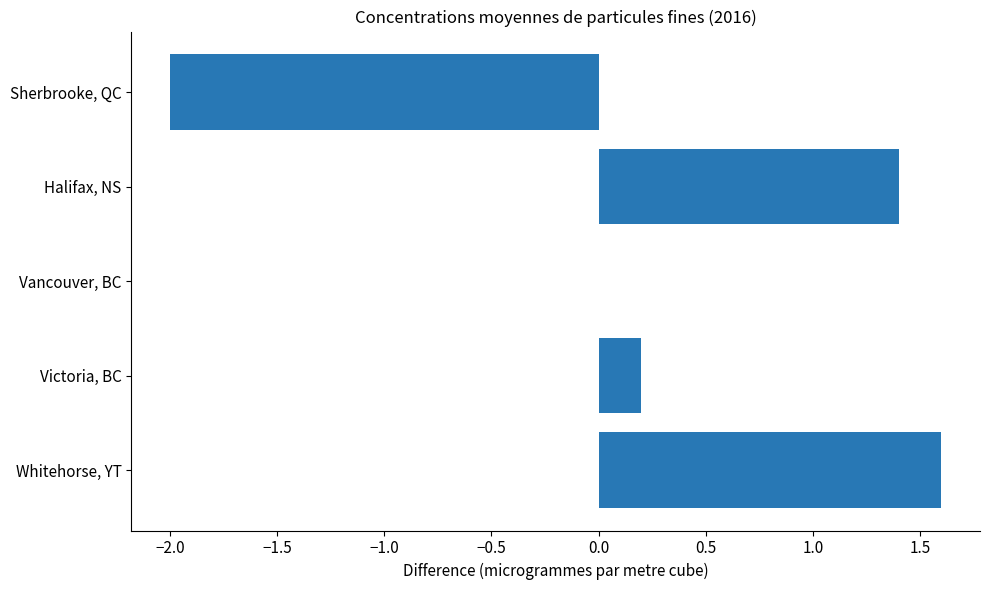

Does the chart contain stacked bars?

No